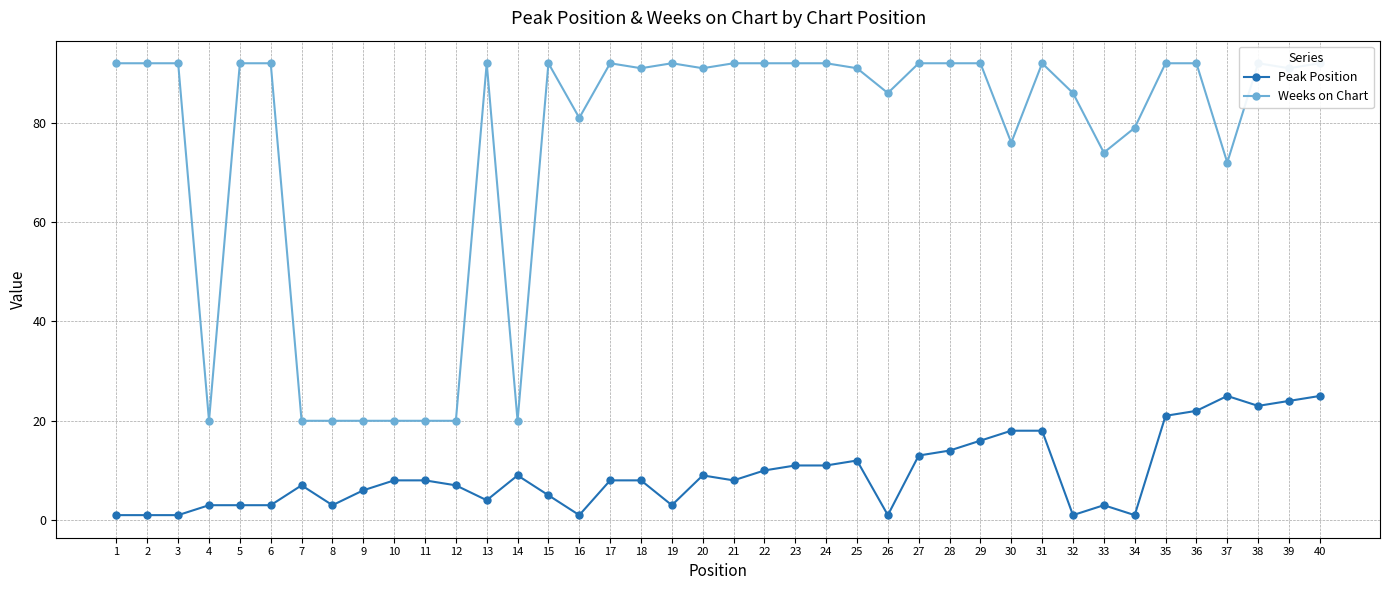

Read the Weeks on Chart value at 39.

91